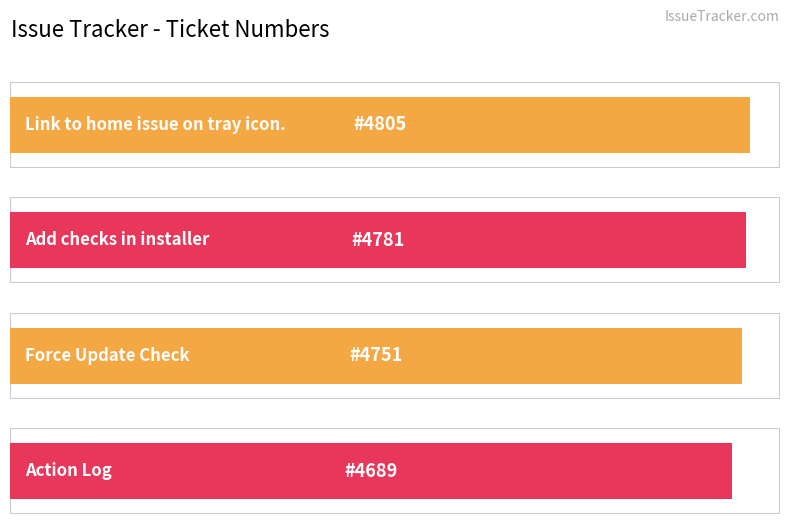

What is the label of the 1st bar from the right?

Action Log